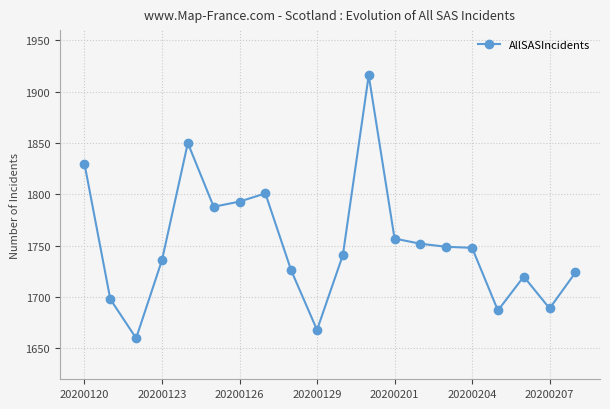

What is the value of the 1st point from the left?

1830